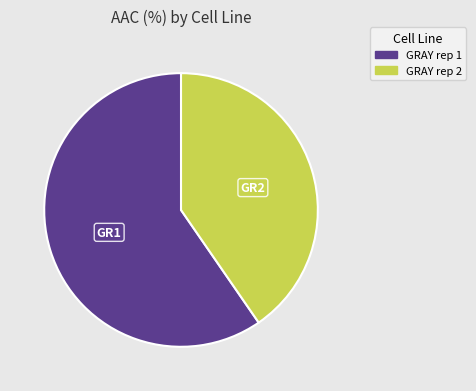

Combined, do GRAY rep 1 and GRAY rep 2 account for over 50%?

Yes